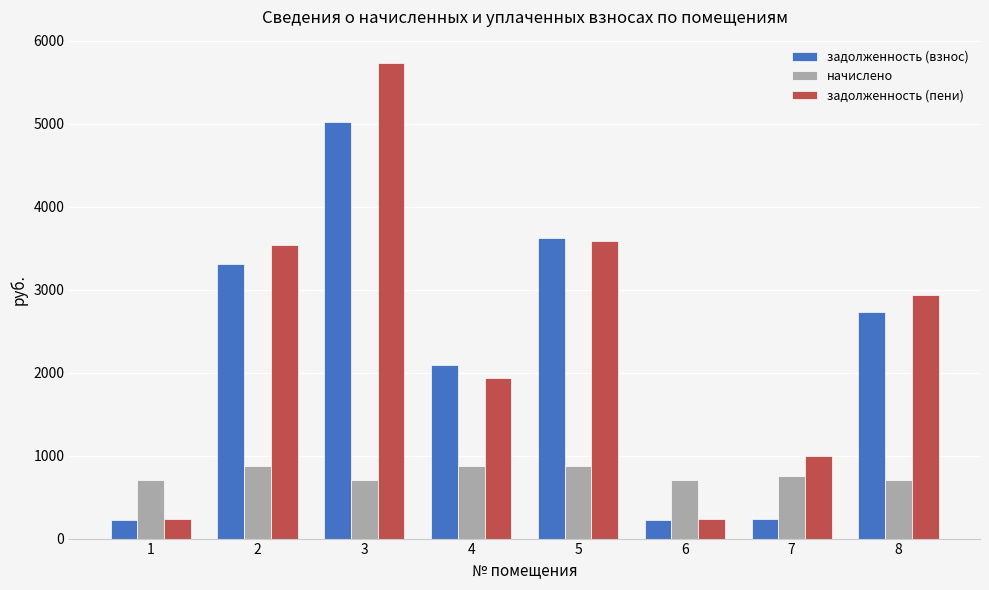

Rank the series at 3 from highest to lowest value.

задолженность (пени), задолженность (взнос), начислено